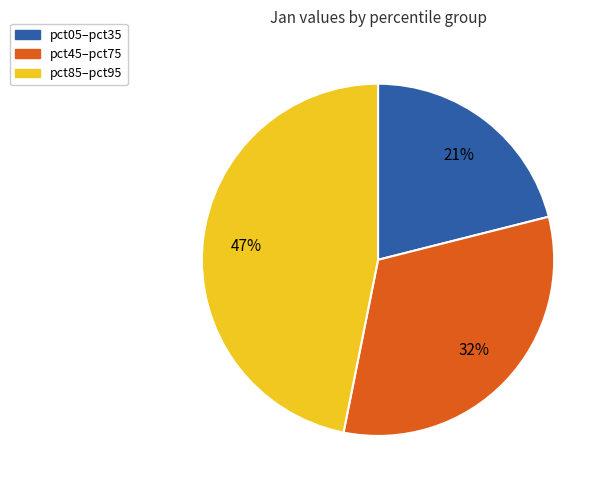

Is there any slice that represents more than half of the pie?

No